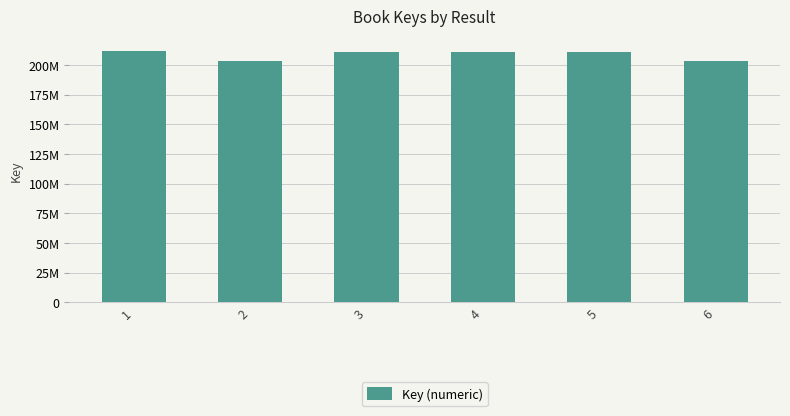

What is the sum of all values?

1249793828